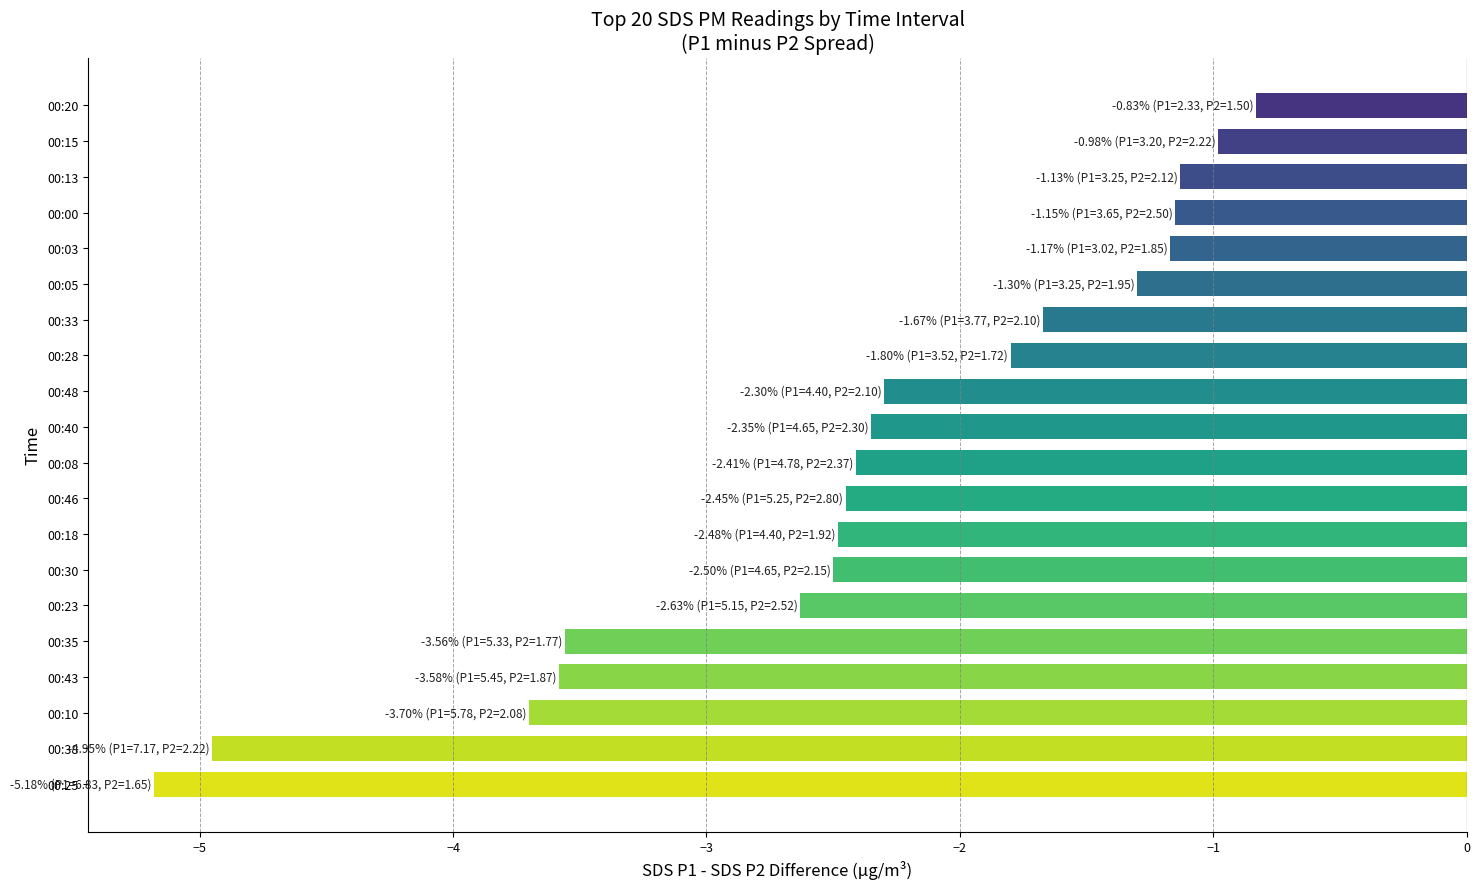

What is the greatest value displayed?

-0.8